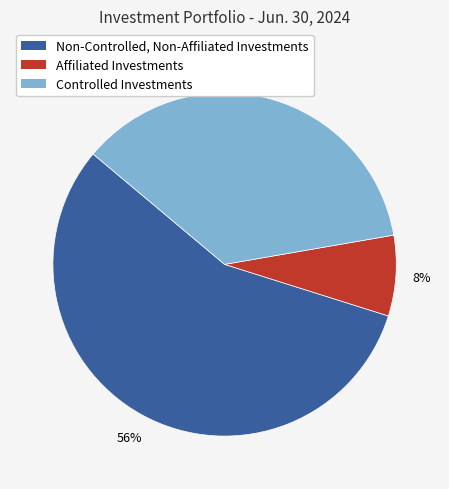

Approximately how many times larger is the value at Controlled Investments compared to Non-Controlled, Non-Affiliated Investments?

0.6